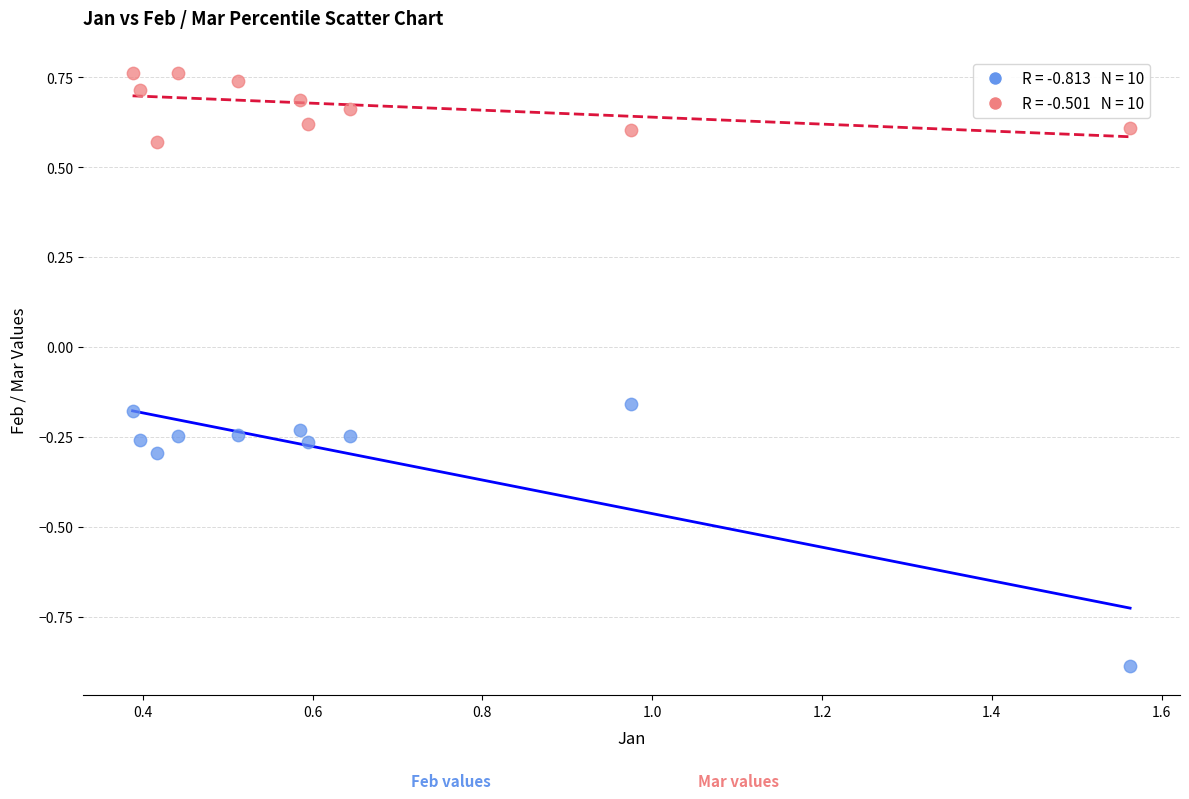

Across all data points, what is the range of X values (max minus min)?

1.2